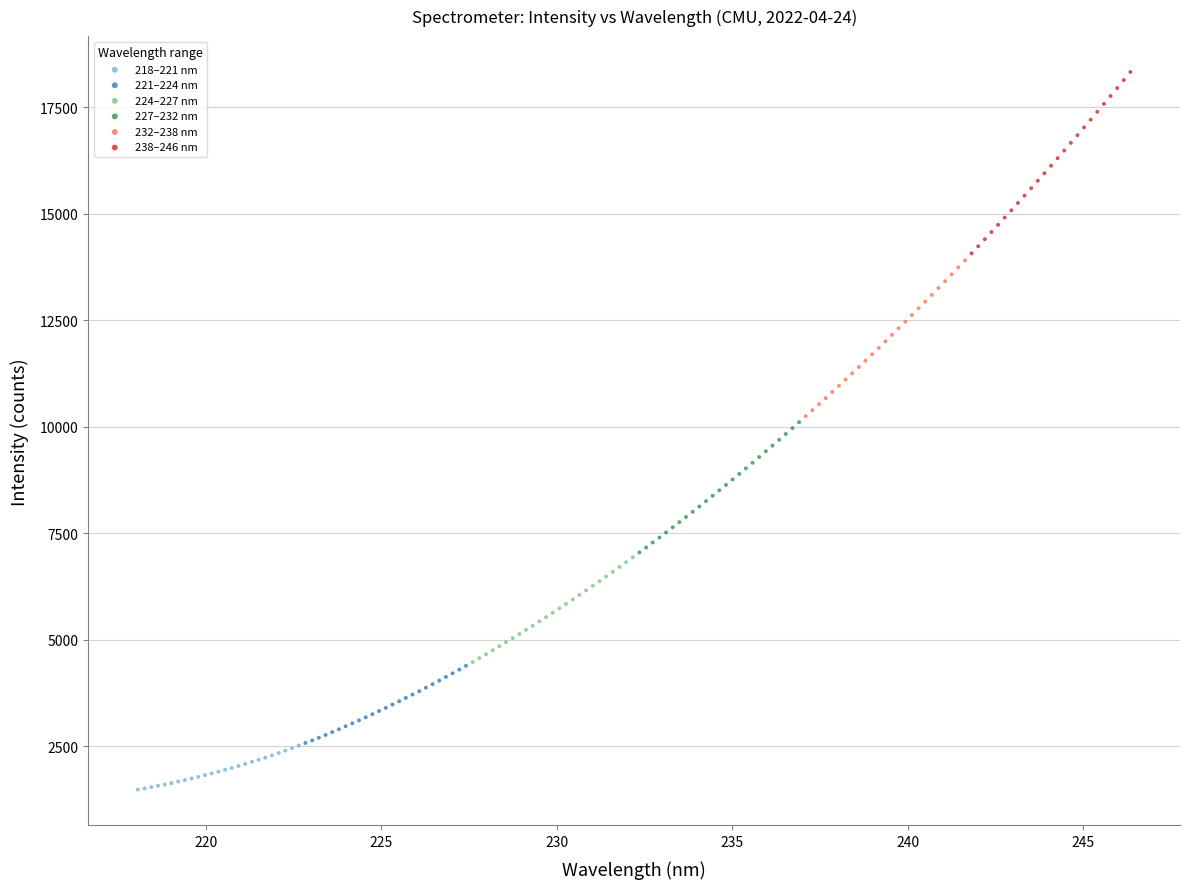

What are all the series names shown in the legend?

218–221 nm, 221–224 nm, 224–227 nm, 227–232 nm, 232–238 nm, 238–246 nm